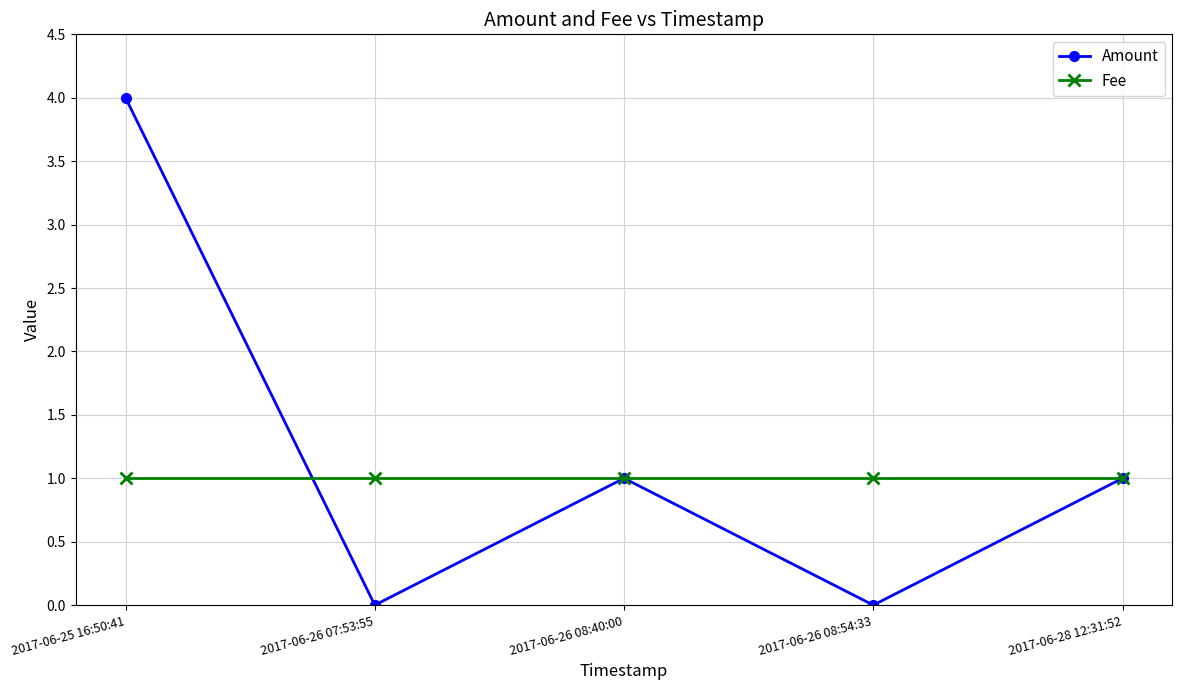

Where does the Amount series first go above 1?

2017-06-25 16:50:41